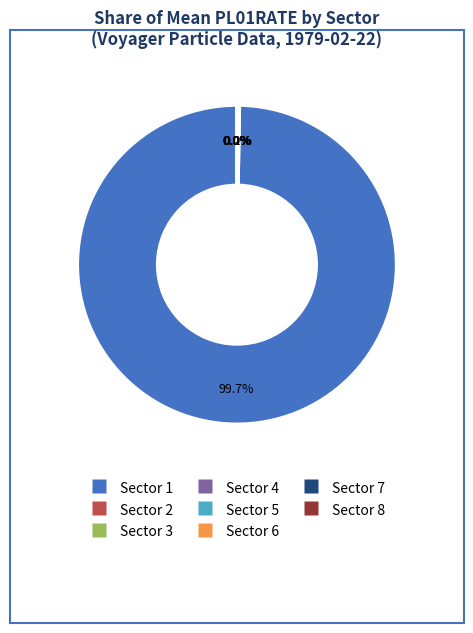

Does any single category account for the majority?

Yes